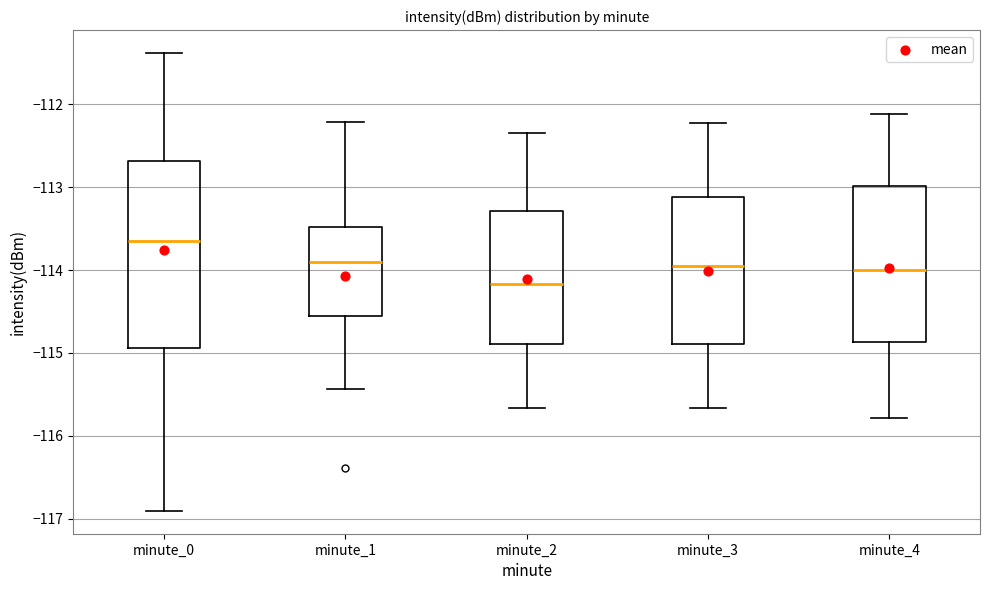

Reading left to right, transcribe this box plot: for each box, give where its median line is, the range the box spans, and where its two whiskers end, as read against the y-axis. The values are not printed on the chart, so give them approximately, as read against the axis.

minute_0: median -113.6, box -114.9 to -112.7, whiskers -116.9 to -111.4
minute_1: median -113.9, box -114.5 to -113.5, whiskers -115.4 to -112.2
minute_2: median -114.2, box -114.9 to -113.3, whiskers -115.7 to -112.3
minute_3: median -113.9, box -114.9 to -113.1, whiskers -115.7 to -112.2
minute_4: median -114.0, box -114.9 to -113.0, whiskers -115.8 to -112.1